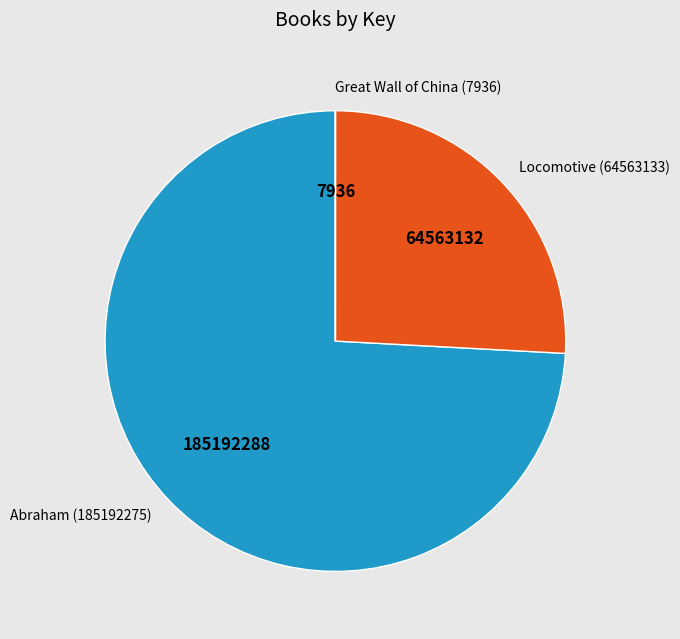

Is there any slice that represents more than half of the pie?

Yes